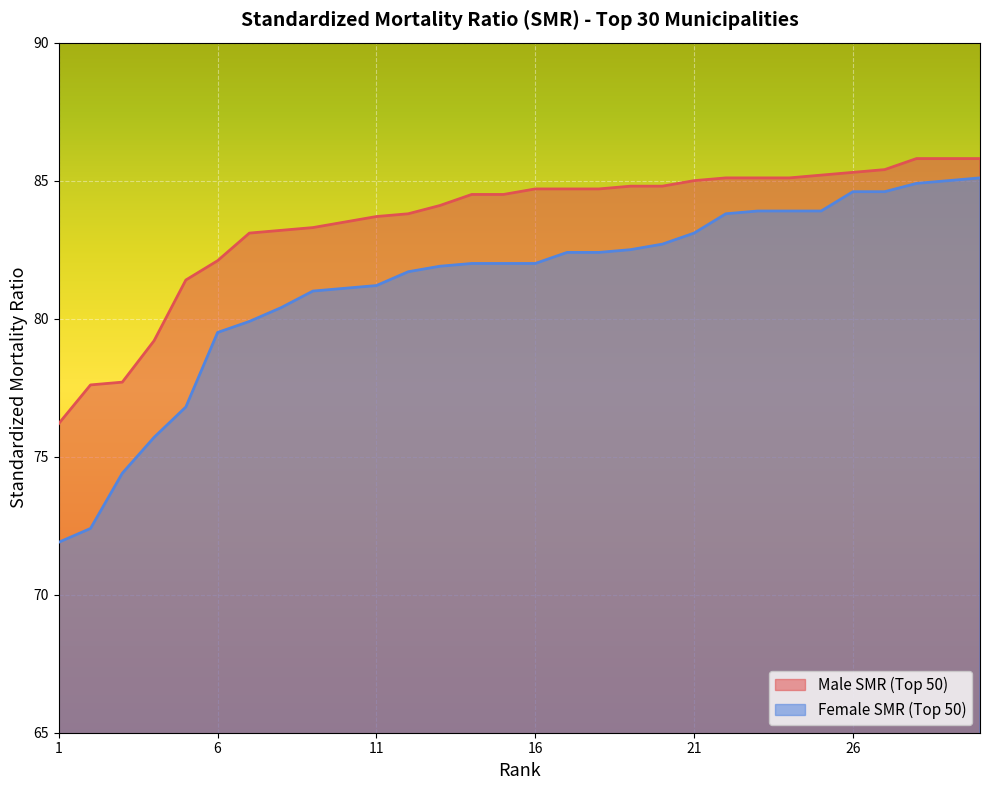

What is the spread (max minus min) of values at 19?

2.3